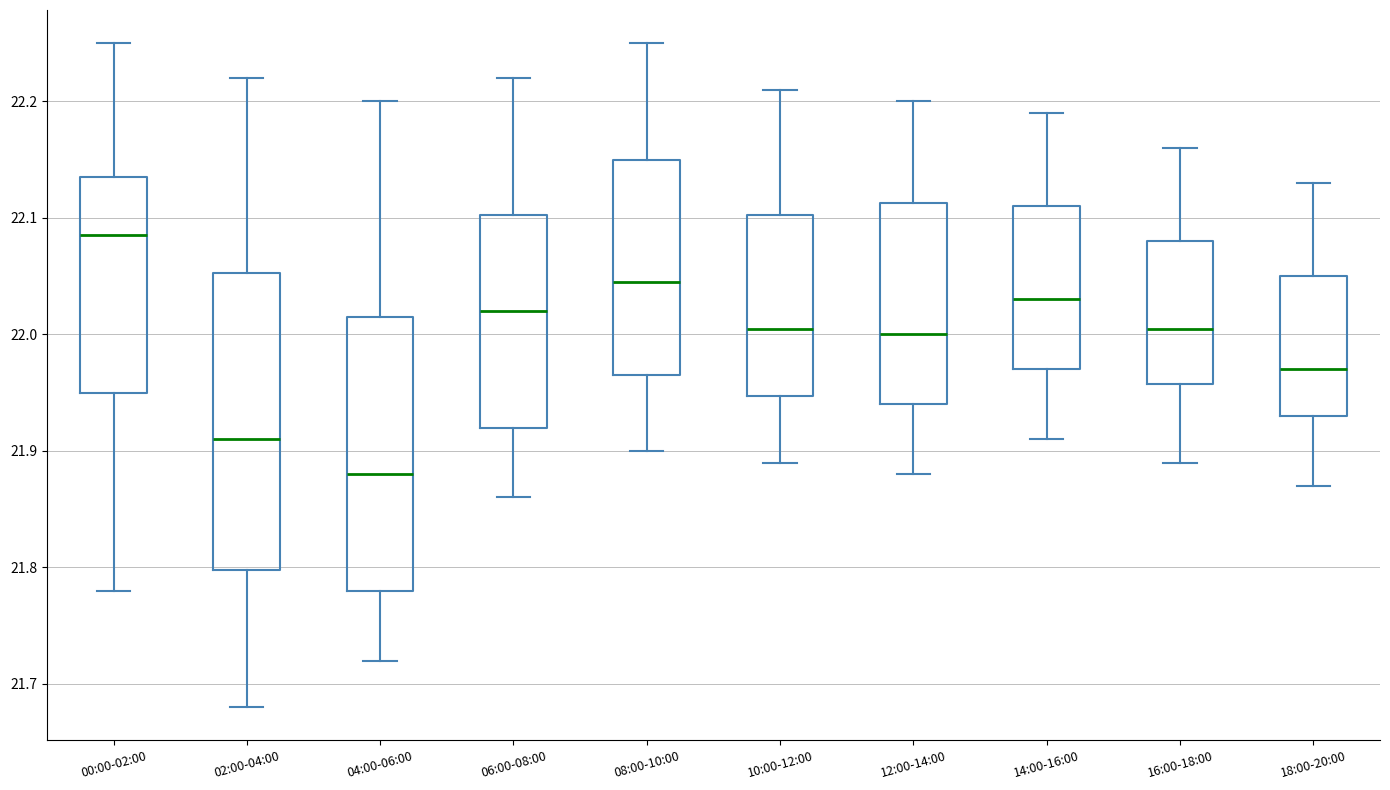

Reading left to right, transcribe this box plot: for each box, give where its median line is, the range the box spans, and where its two whiskers end, as read against the y-axis. The values are not printed on the chart, so give them approximately, as read against the axis.

00:00-02:00: median 22.09, box 21.95 to 22.14, whiskers 21.78 to 22.25
02:00-04:00: median 21.91, box 21.80 to 22.05, whiskers 21.68 to 22.22
04:00-06:00: median 21.88, box 21.78 to 22.02, whiskers 21.72 to 22.20
06:00-08:00: median 22.02, box 21.92 to 22.10, whiskers 21.86 to 22.22
08:00-10:00: median 22.05, box 21.97 to 22.15, whiskers 21.90 to 22.25
10:00-12:00: median 22.01, box 21.95 to 22.10, whiskers 21.89 to 22.21
12:00-14:00: median 22.00, box 21.94 to 22.11, whiskers 21.88 to 22.20
14:00-16:00: median 22.03, box 21.97 to 22.11, whiskers 21.91 to 22.19
16:00-18:00: median 22.01, box 21.96 to 22.08, whiskers 21.89 to 22.16
18:00-20:00: median 21.97, box 21.93 to 22.05, whiskers 21.87 to 22.13